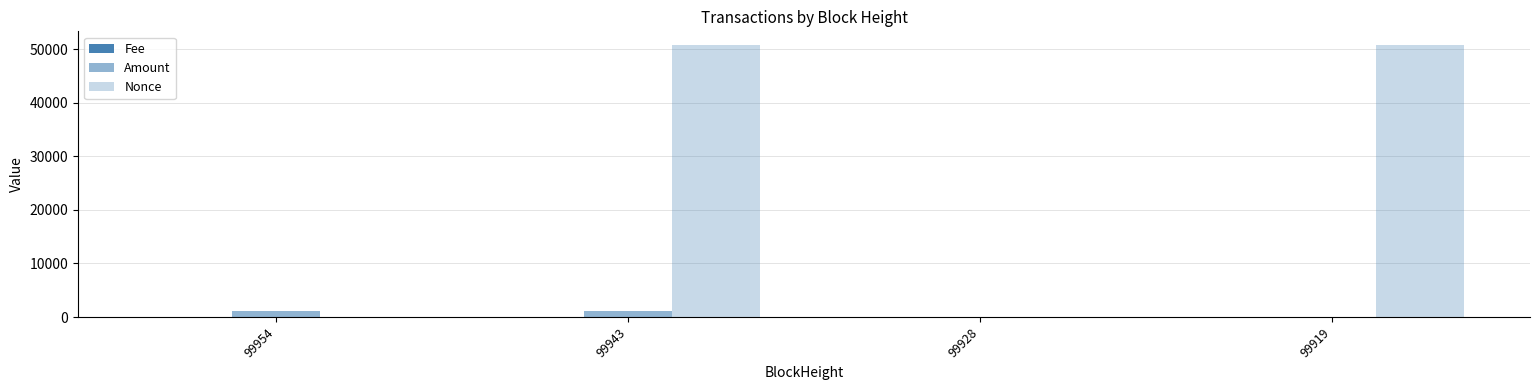

Count the number of categories in the chart.

4